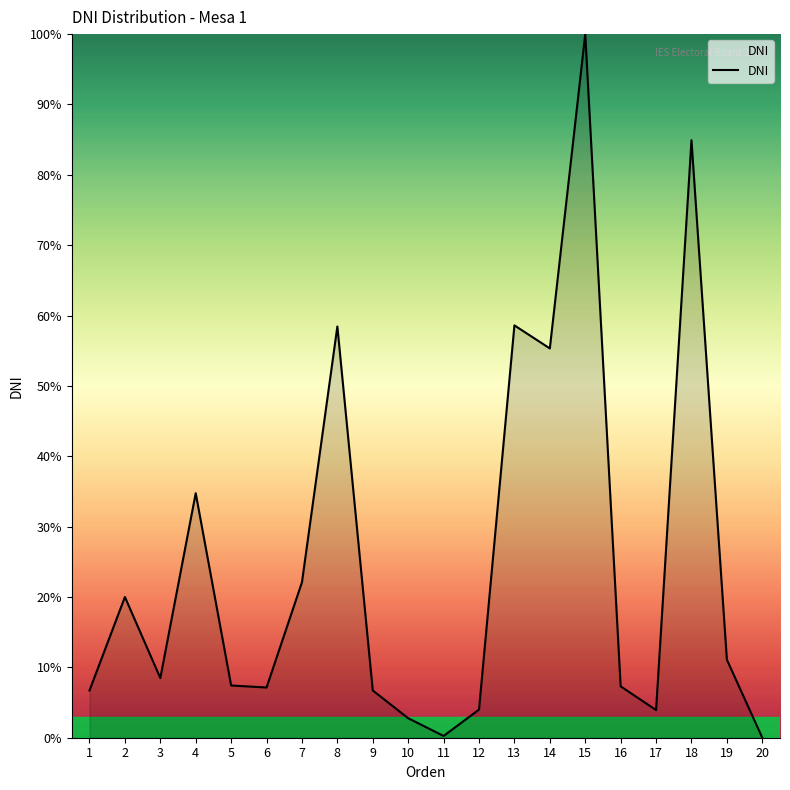

At which label is the value closest to 50?

14